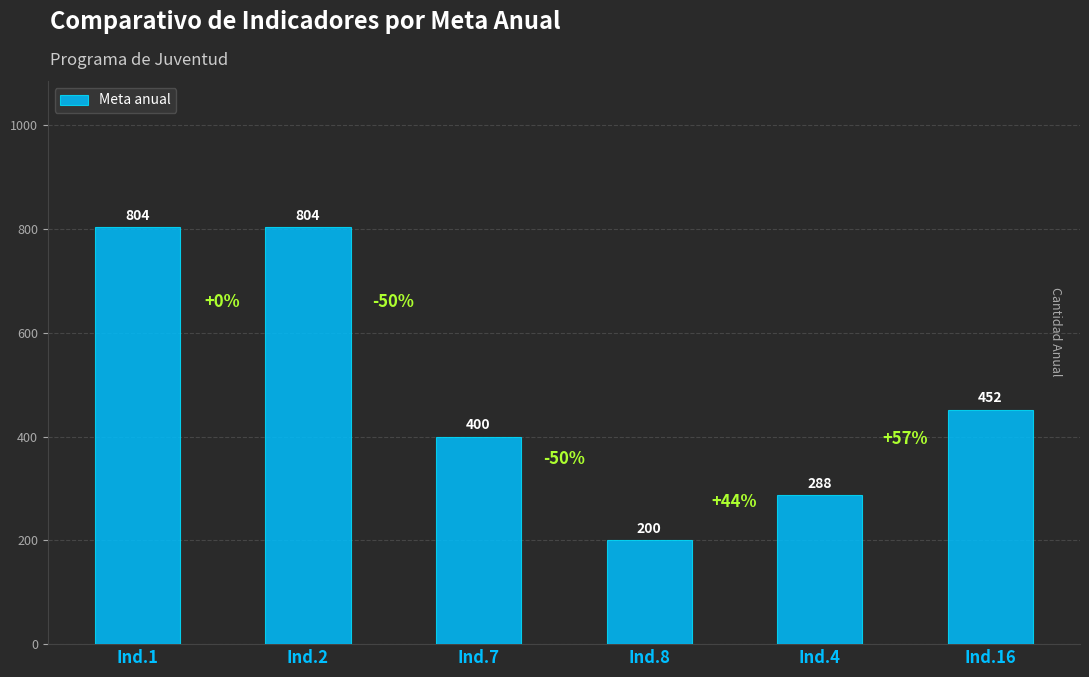

What is the label of the 1st bar from the left?

Ind.1